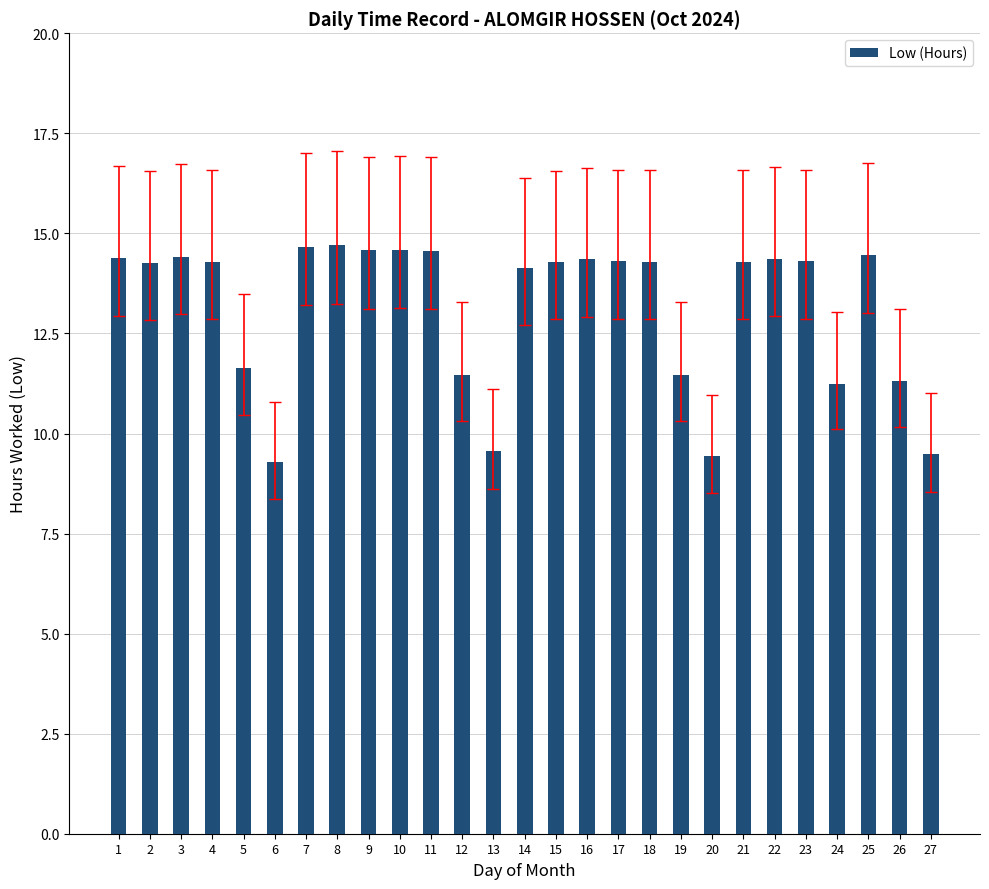

What is the sum of all values?

354.1